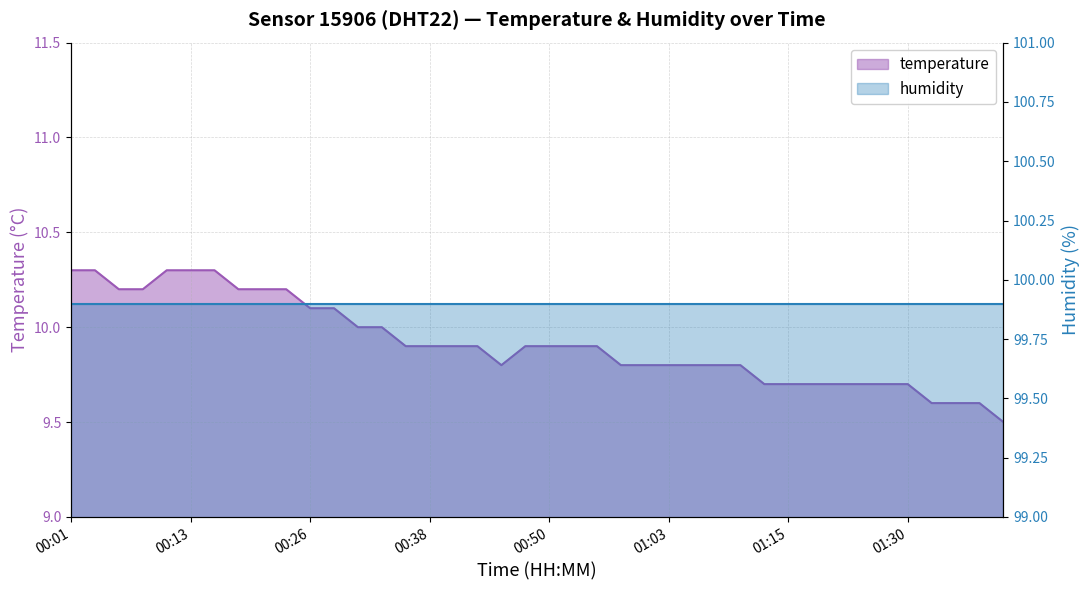

What is the difference between the maximum and second lowest values?

0.7